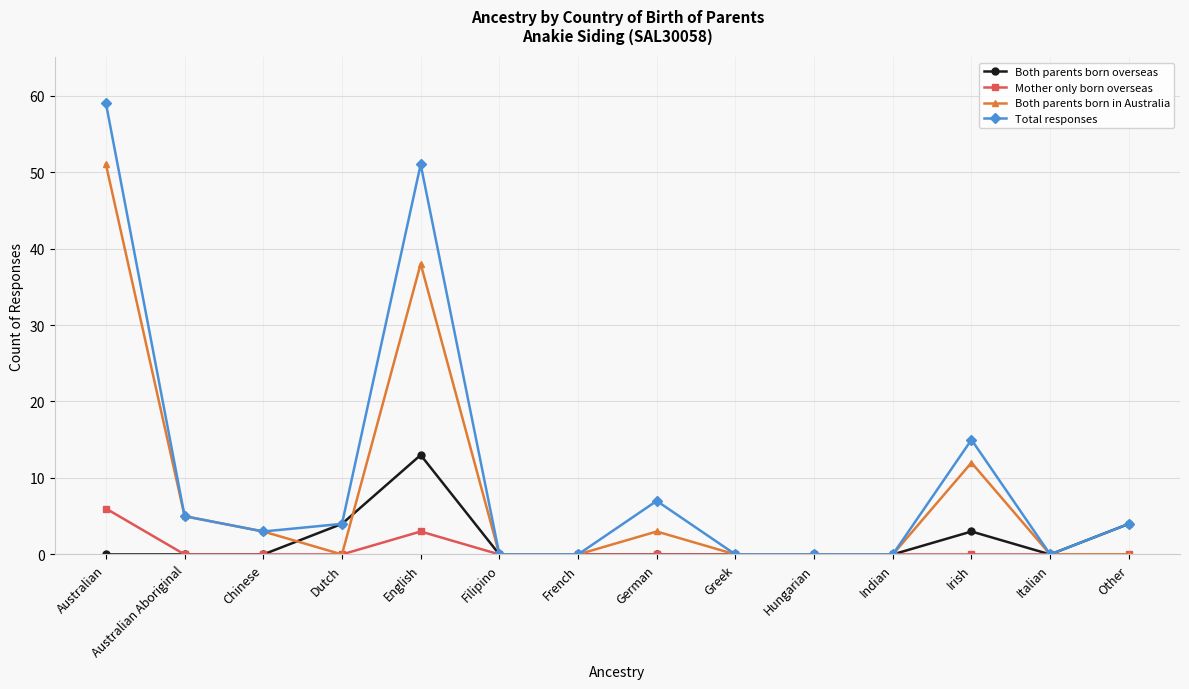

What is the total value across all series at Other?

8